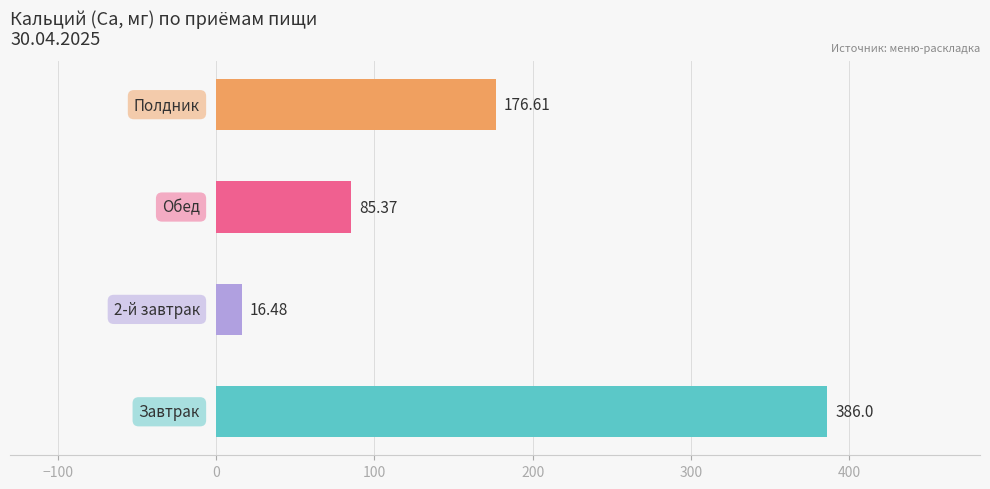

Does the chart contain any negative values?

No